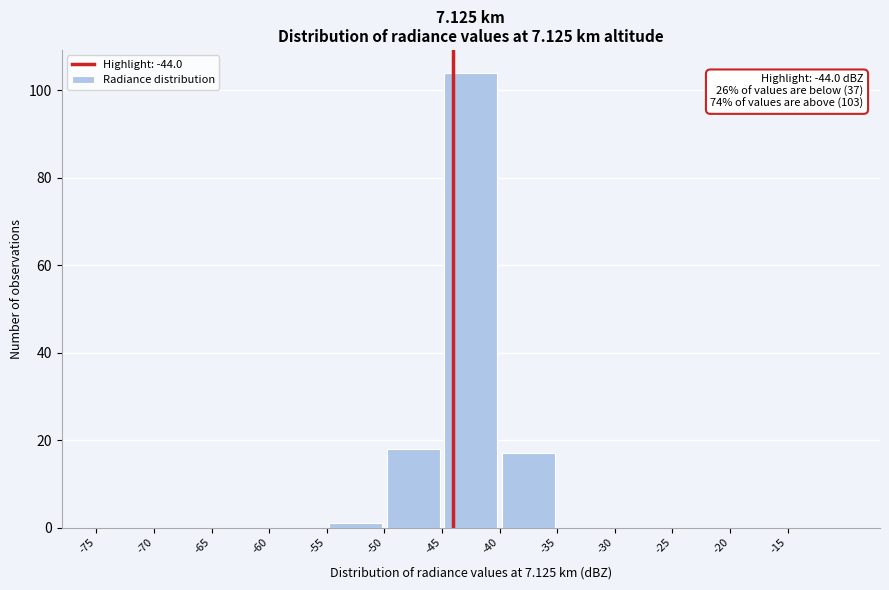

Over which range of the x-axis is the bar tallest?

-45 to -40